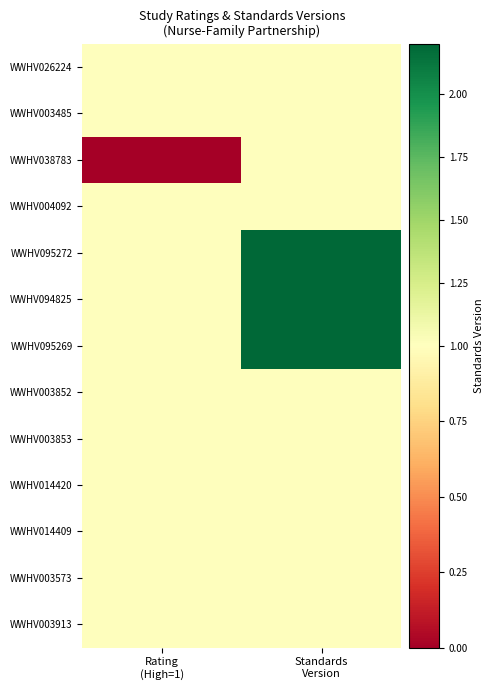

List the series in order of their peak value, highest first.

WWHV095272, WWHV094825, WWHV095269, WWHV026224, WWHV003485, WWHV038783, WWHV004092, WWHV003852, WWHV003853, WWHV014420, WWHV014409, WWHV003573, WWHV003913